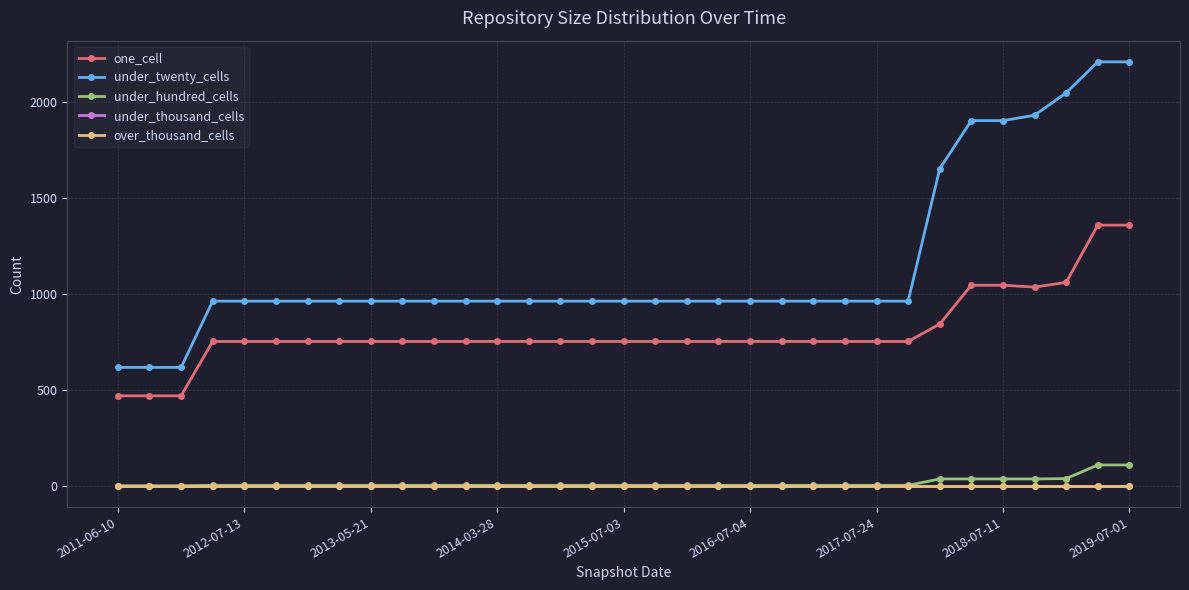

Is this an area chart (filled region under the line)?

No